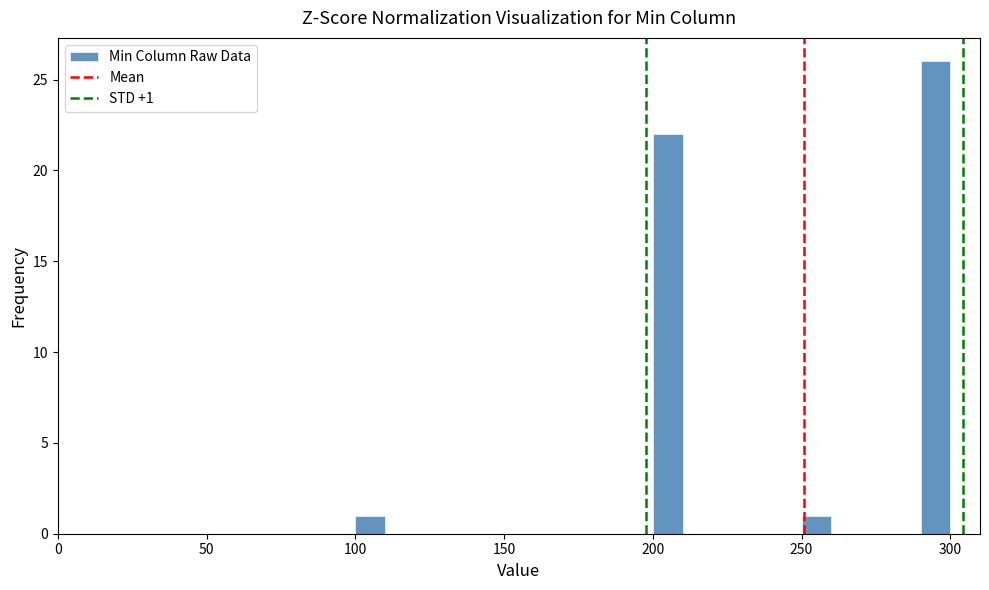

Around what value on the x-axis is the tallest bar? Give the approximate position of its centre, as read against the axis.

295